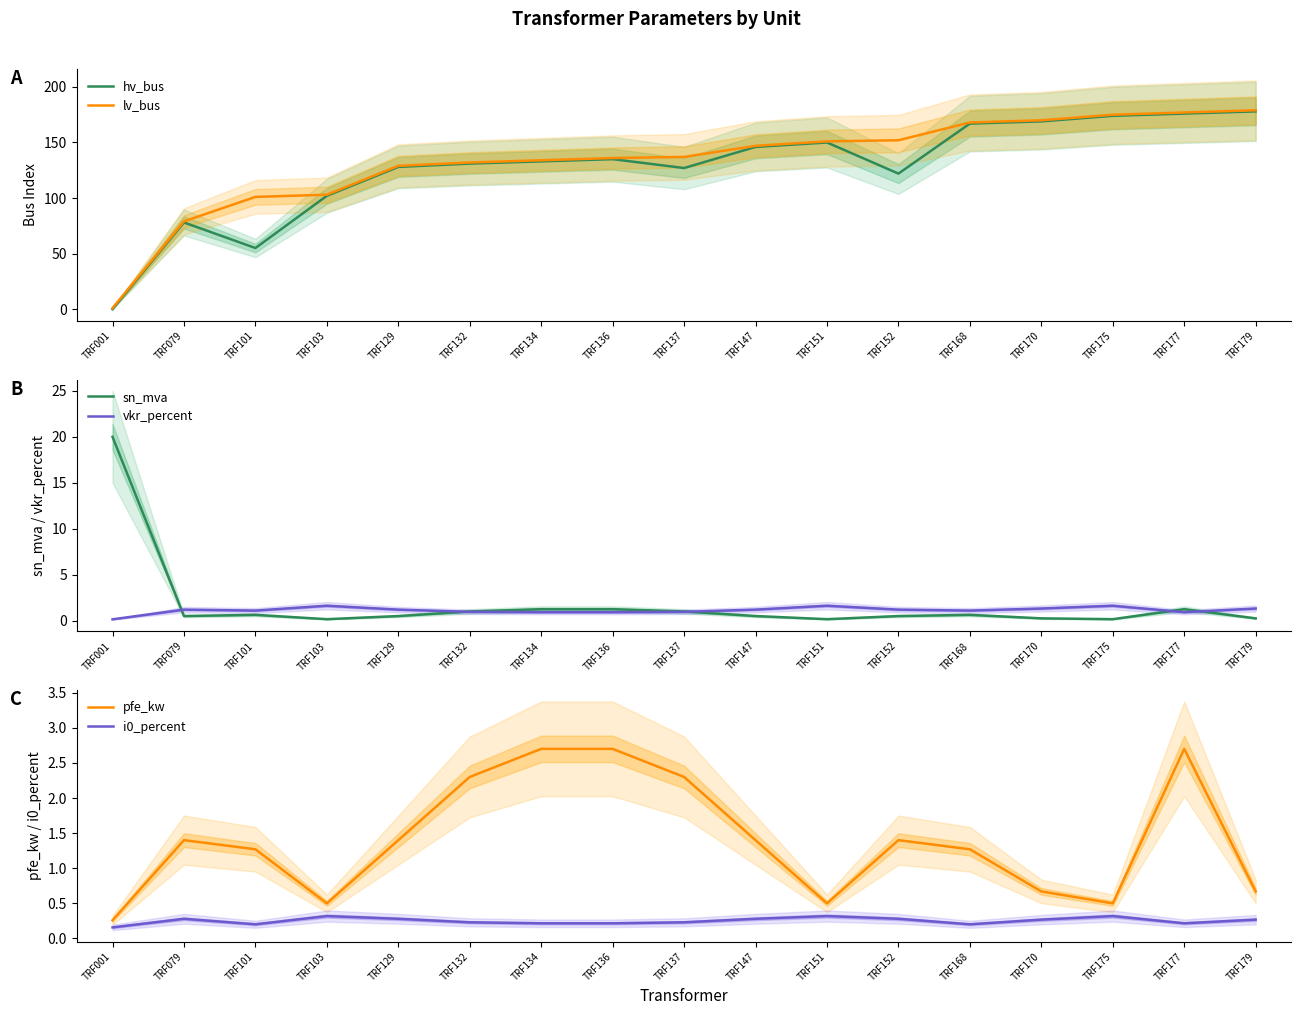

True or false: i0_percent and pfe_kw intersect in this chart.

False